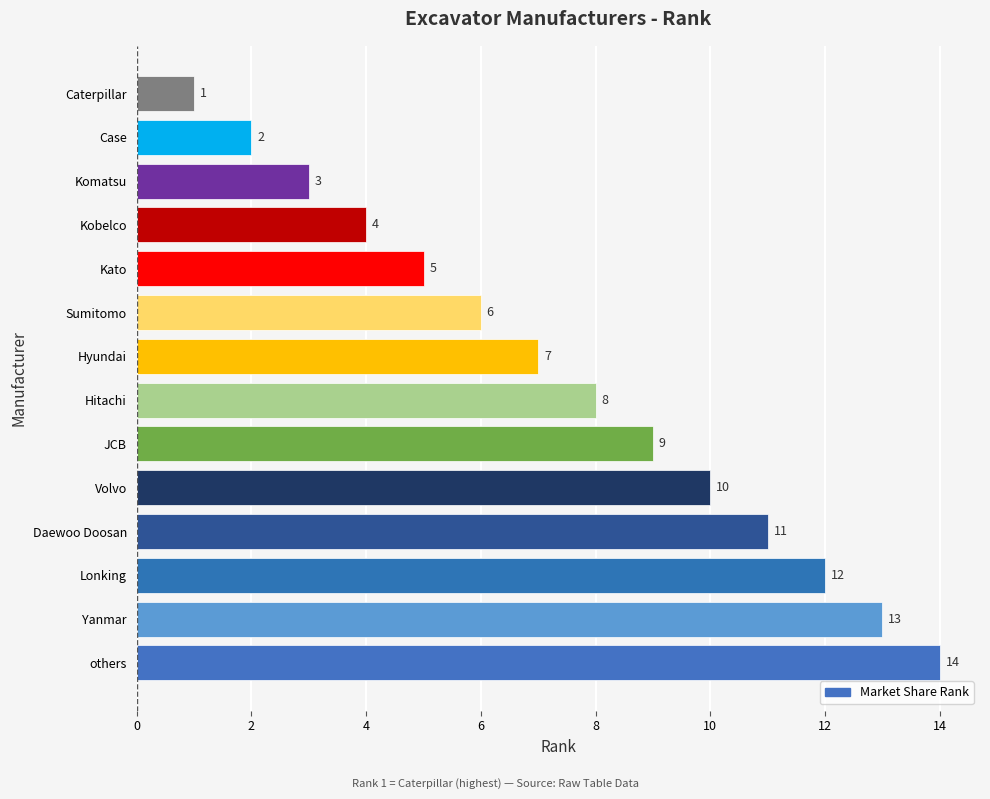

What is the sum of the values at Kato and Daewoo Doosan?

16